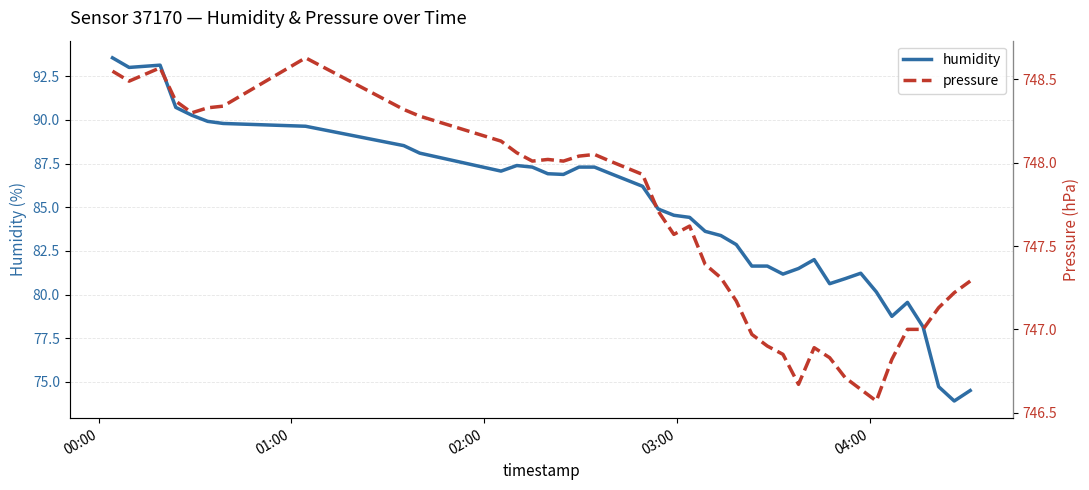

What is the value of the pressure point at the 25th from the left?

747.2